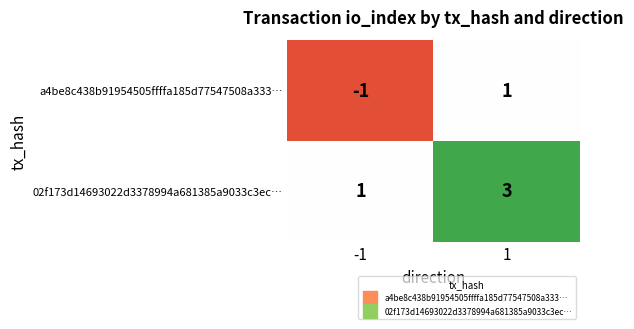

Is the value of a4be8c438b91954505ffffa185d77547508a333… at -1 greater than the value of 02f173d14693022d3378994a681385a9033c3ec… at 1?

No